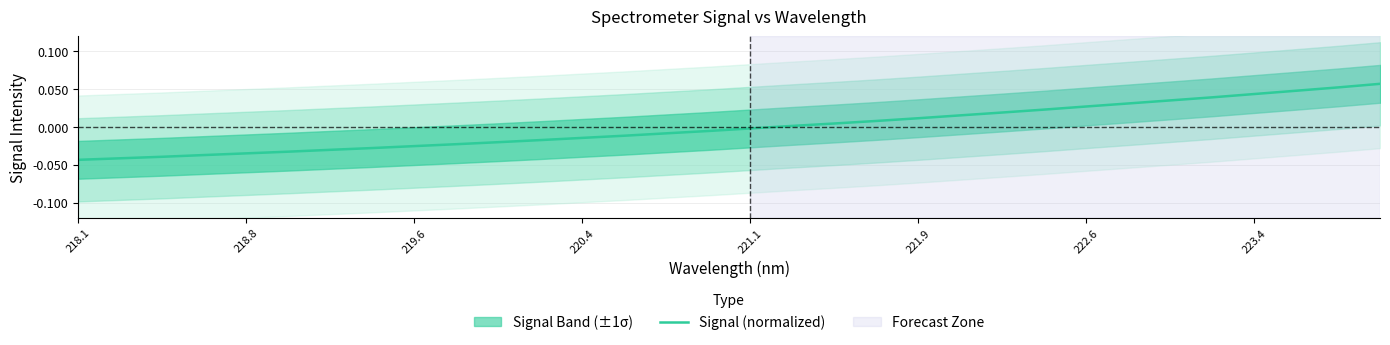

How many data points are less than 0?

17